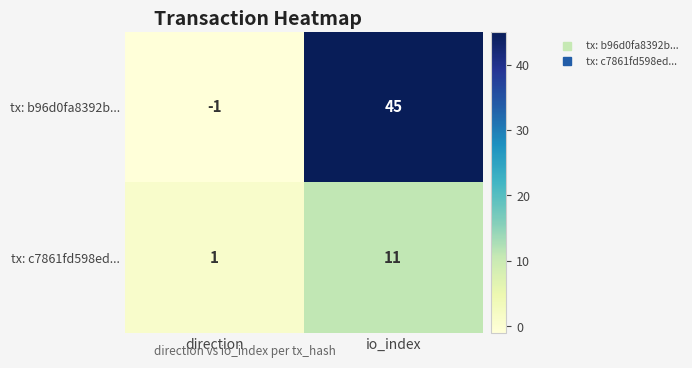

What is the sum of all tx: c7861fd598ed... values?

12